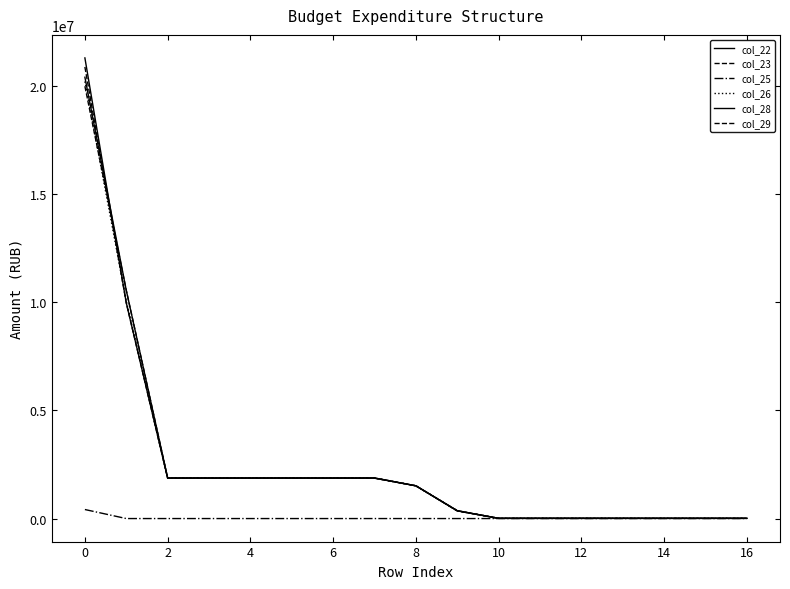

What is the value of the col_28 point at the 16th from the left?

10000